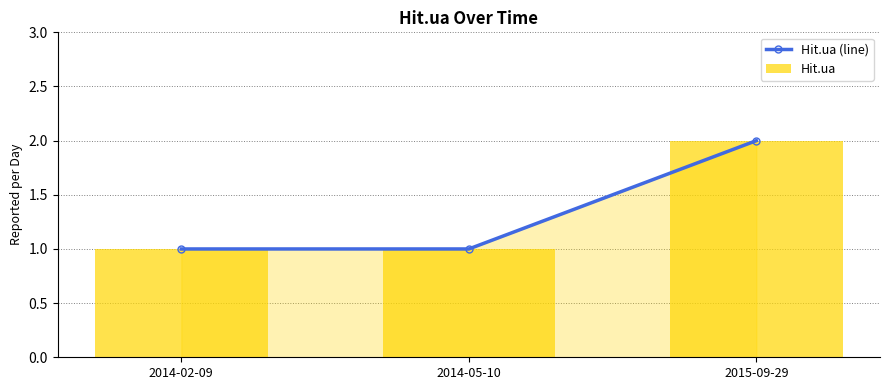

At which label does Hit.ua reach its minimum?

2014-02-09